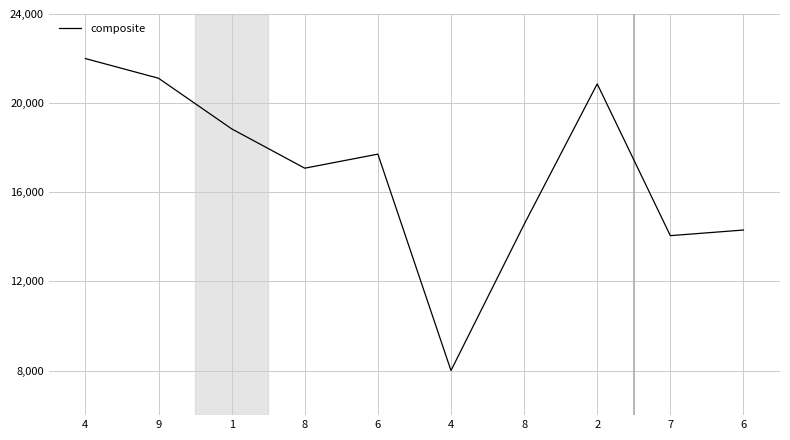

How many lines are shown in the chart?

1